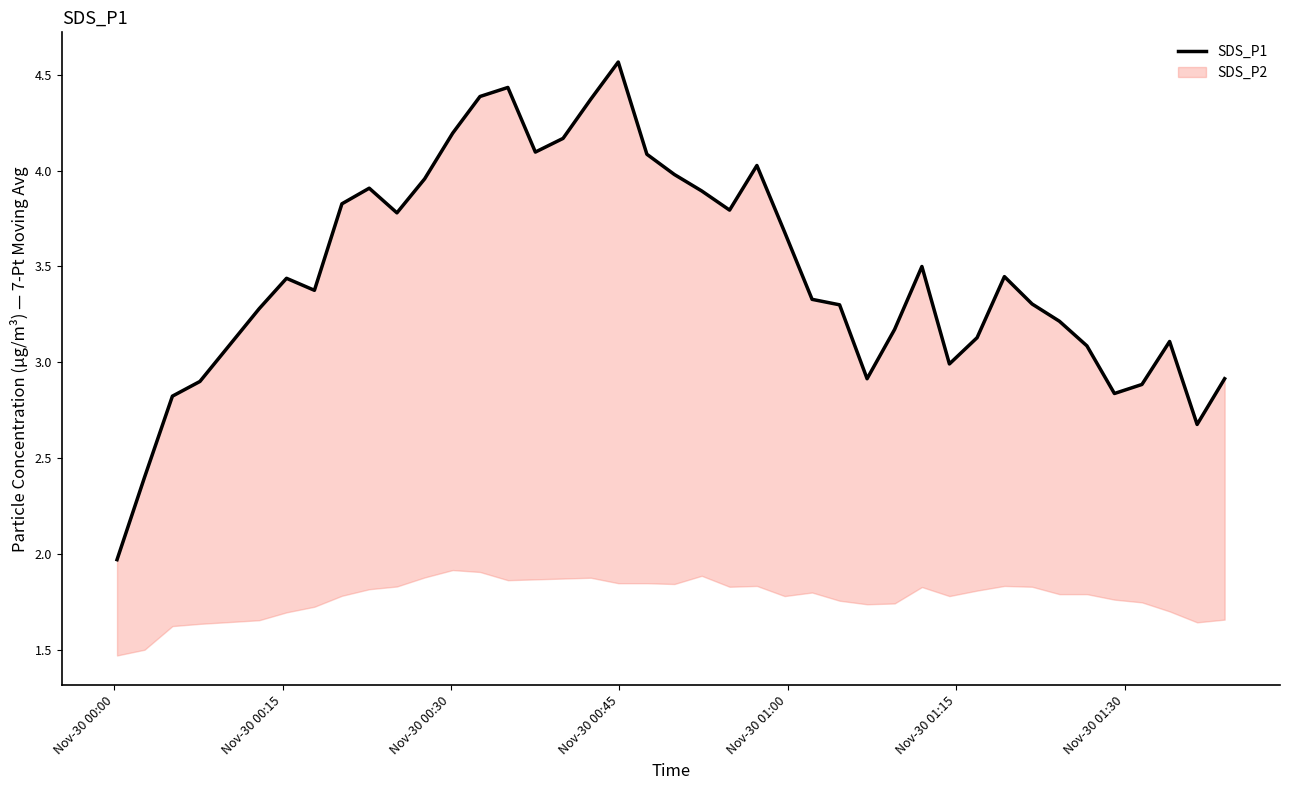

How many lines are shown in the chart?

1